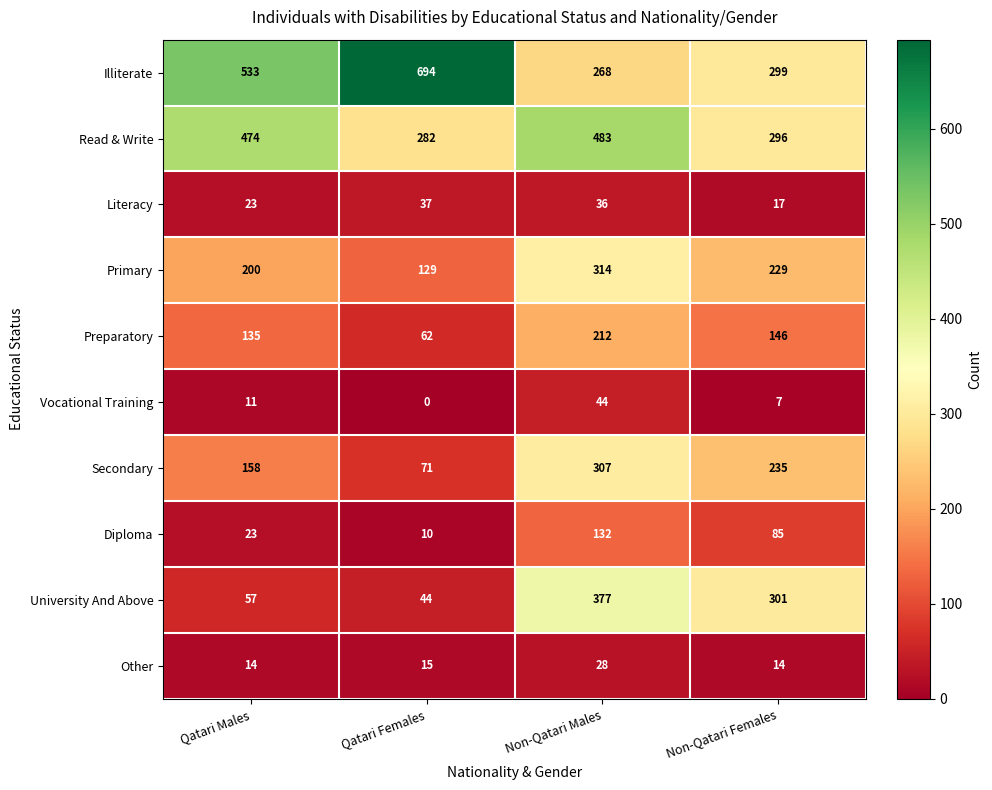

Where does the University And Above series first go above 301?

Non-Qatari Males